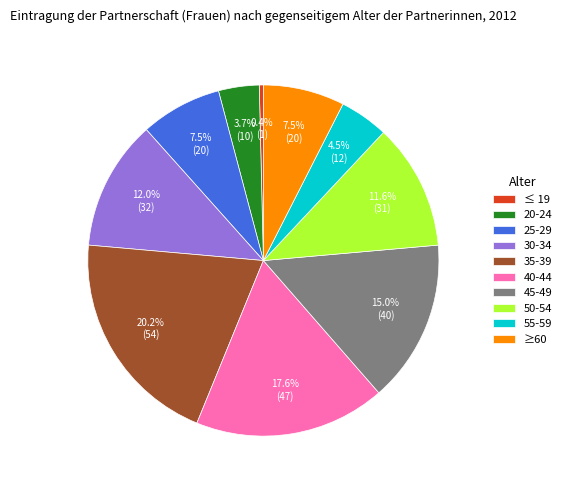

Does 35-39 account for over 50% of the chart?

No